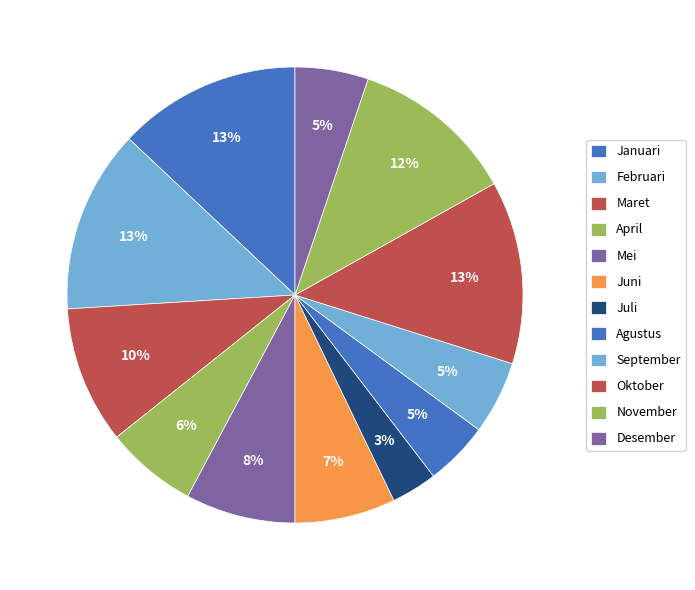

Which slice is the smallest?

Juli